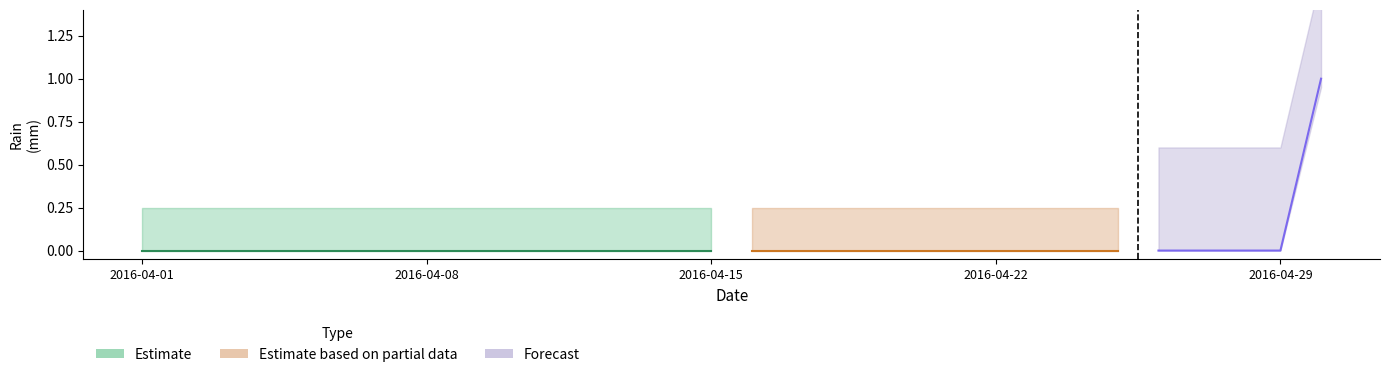

True or false: the data shows 0 at 2016-04-25.

False